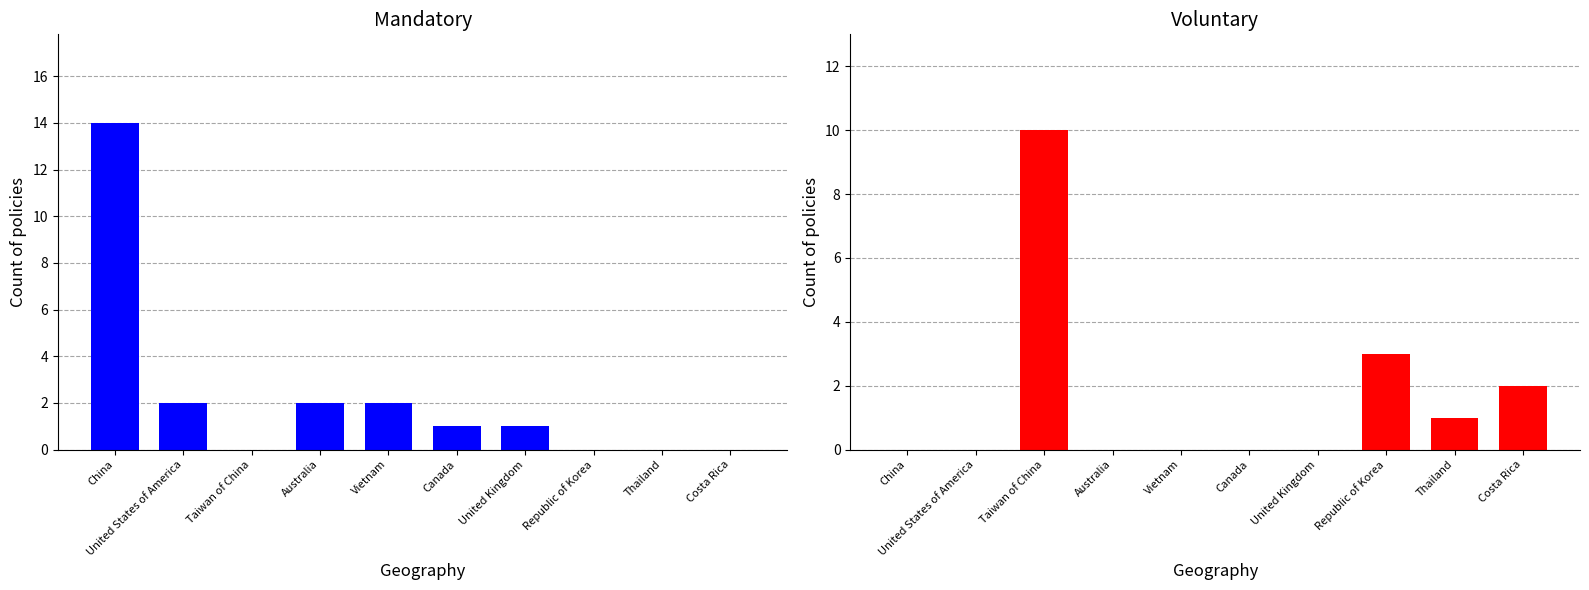

Rank the series by their maximum value, from highest to lowest.

Mandatory, Voluntary